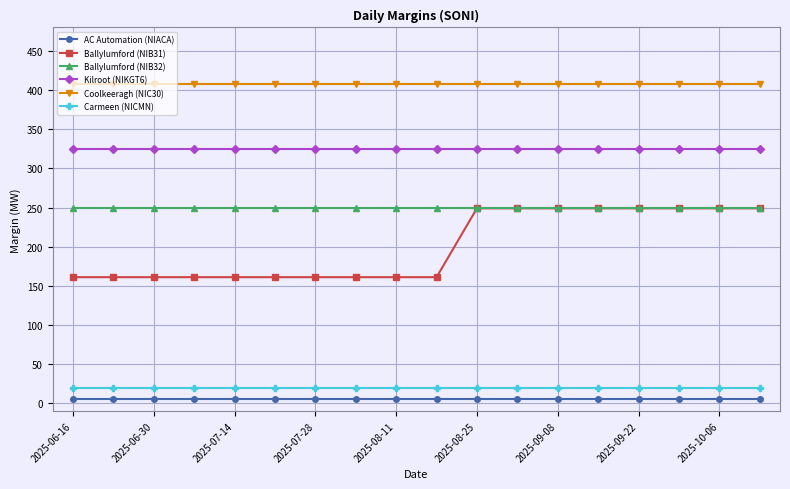

What is the lowest value of the Ballylumford (NIB31) series?

161